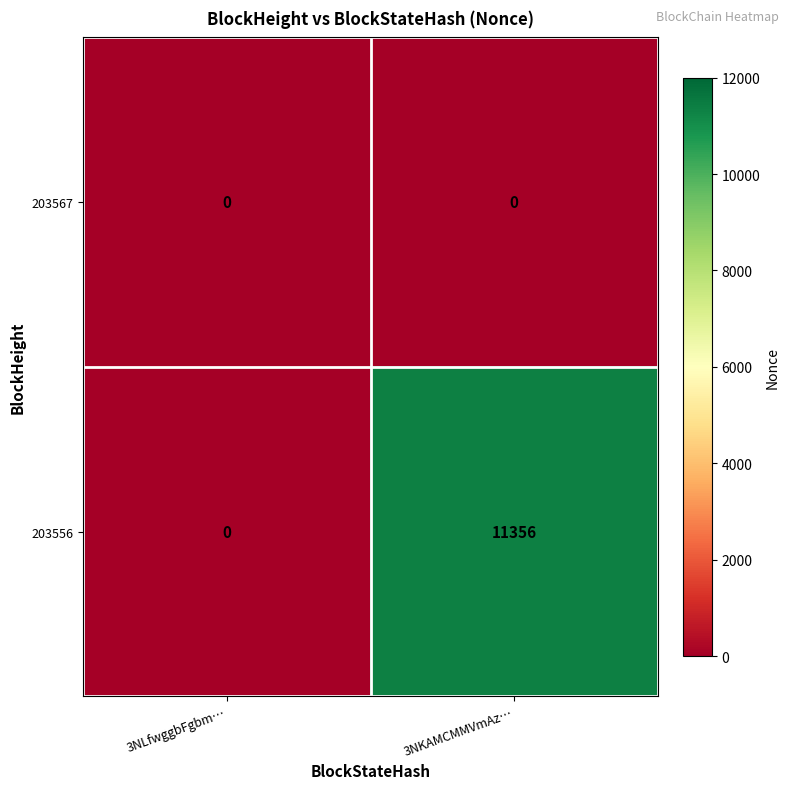

Where is 203556 nearest to the value 5678?

3NLfwggbFgbm…